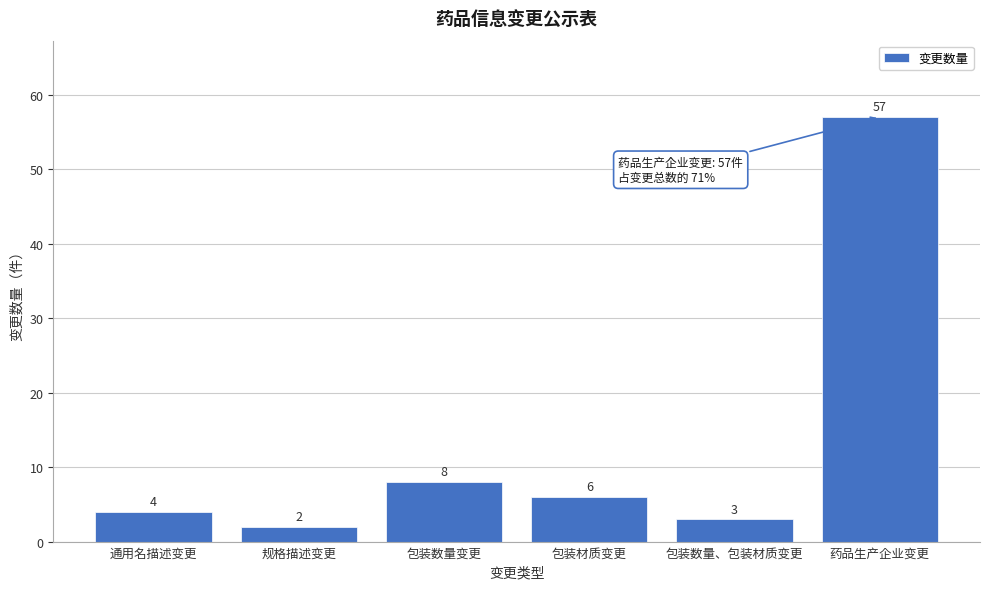

Reading left to right, what are all the values shown in this chart?

通用名描述变更=4	规格描述变更=2	包装数量变更=8	包装材质变更=6	包装数量、包装材质变更=3	药品生产企业变更=57